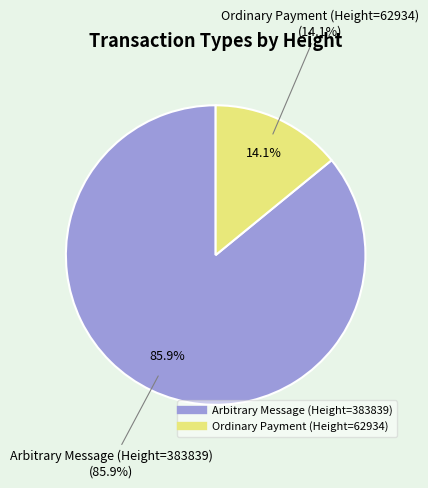

What percentage is the Arbitrary Message (Height=383839) slice, to the nearest percent?

86%